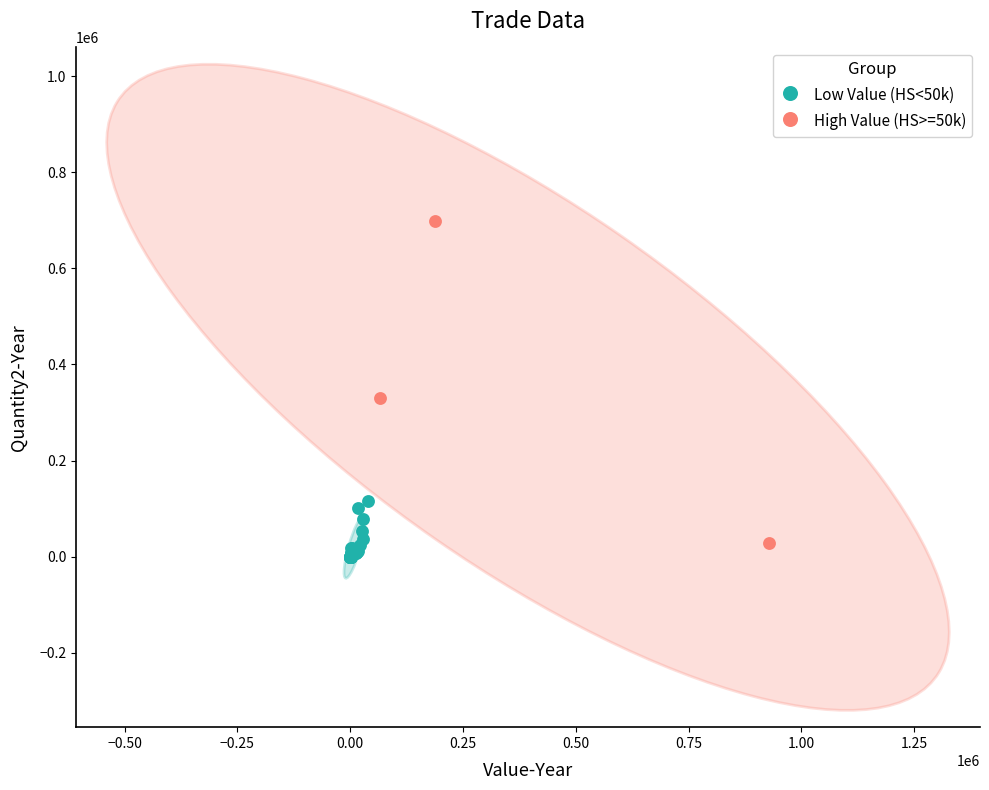

What are all the series names shown in the legend?

Low Value (HS<50k), High Value (HS>=50k)